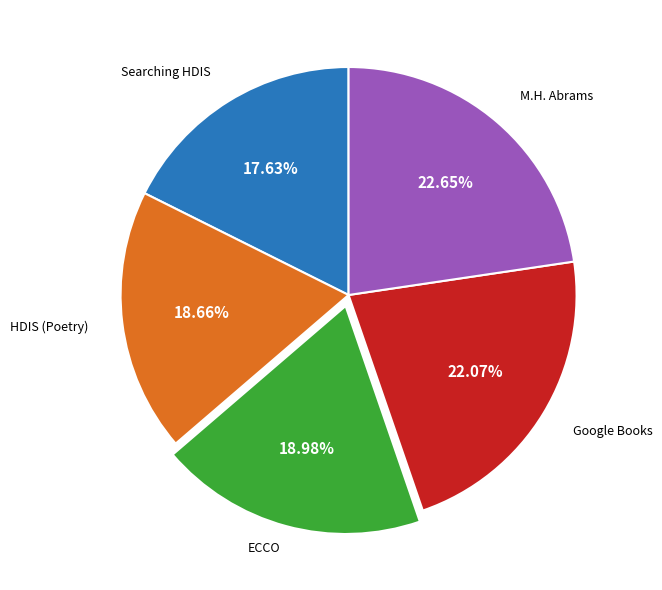

Is there a majority slice in this chart?

No